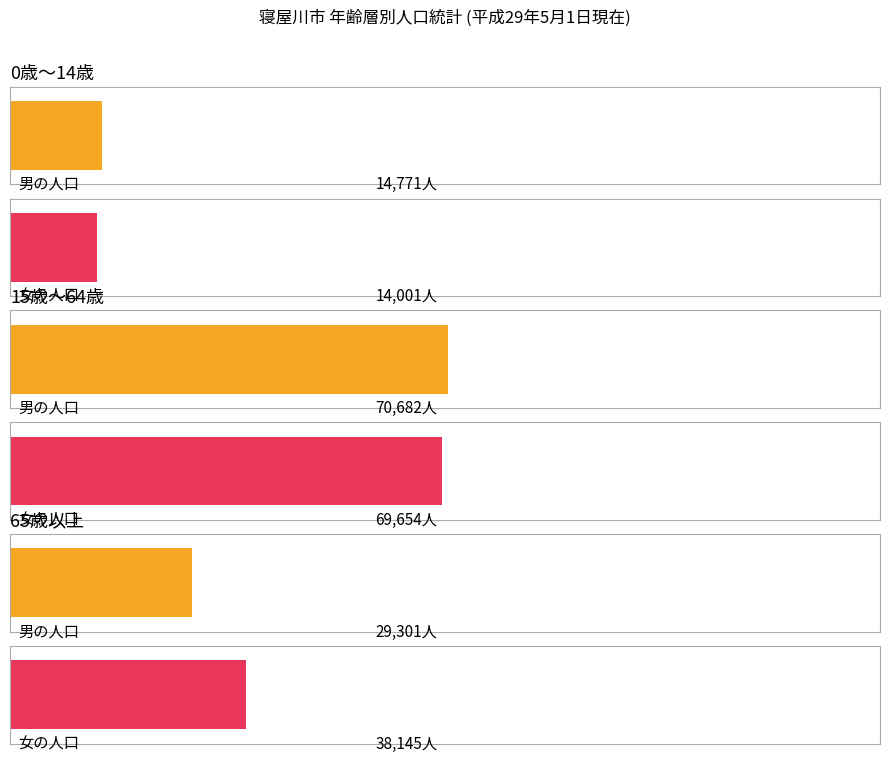

What is the total value across all series at 男?

114754